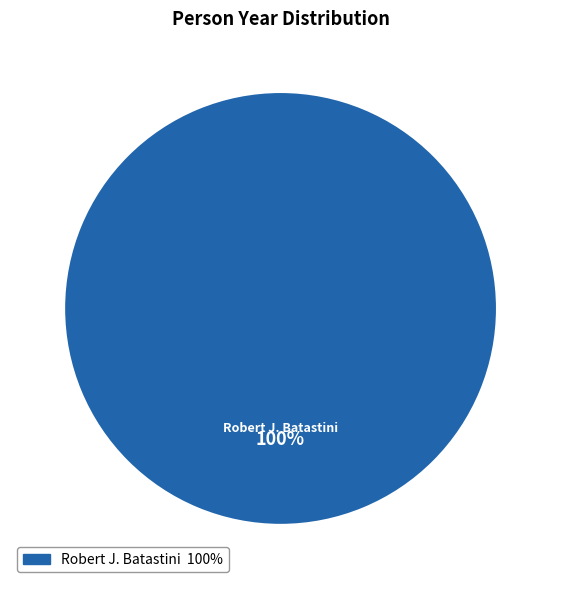

Is there a majority slice in this chart?

Yes